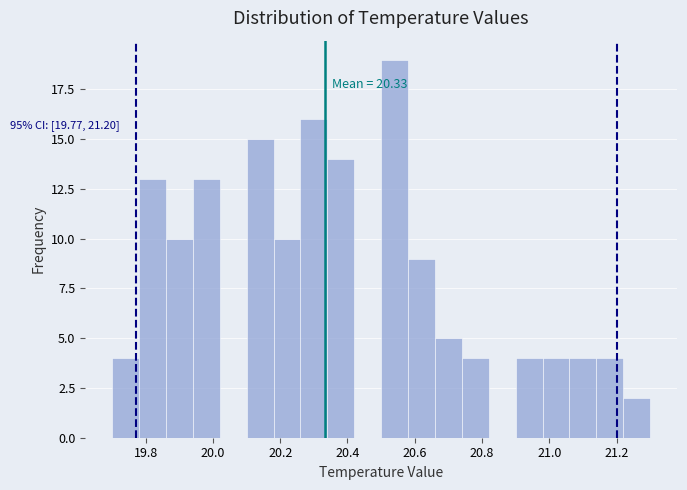

Over which range of the x-axis is the bar tallest?

20.50 to 20.58